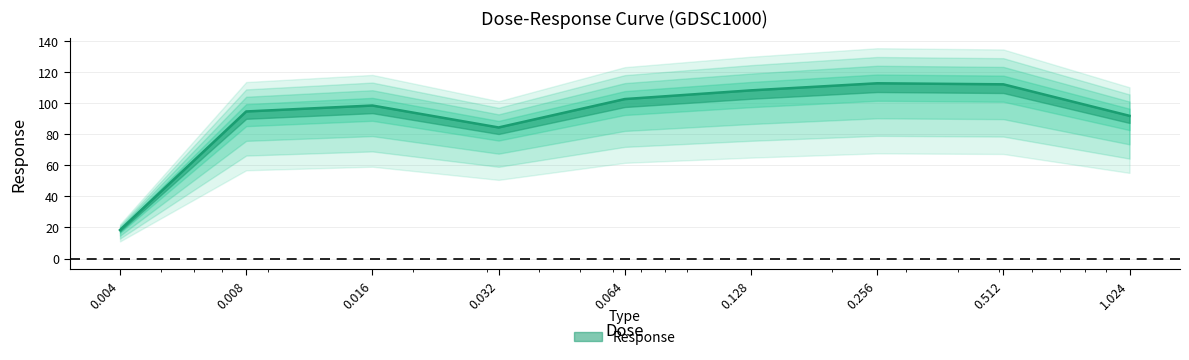

Reading left to right, what are all the values shown in this chart?

0.004=18.4	0.008=94.7	0.016=98.5	0.032=84.4	0.064=102.7	0.128=108.3	0.256=112.8	0.512=112.2	1.024=91.9